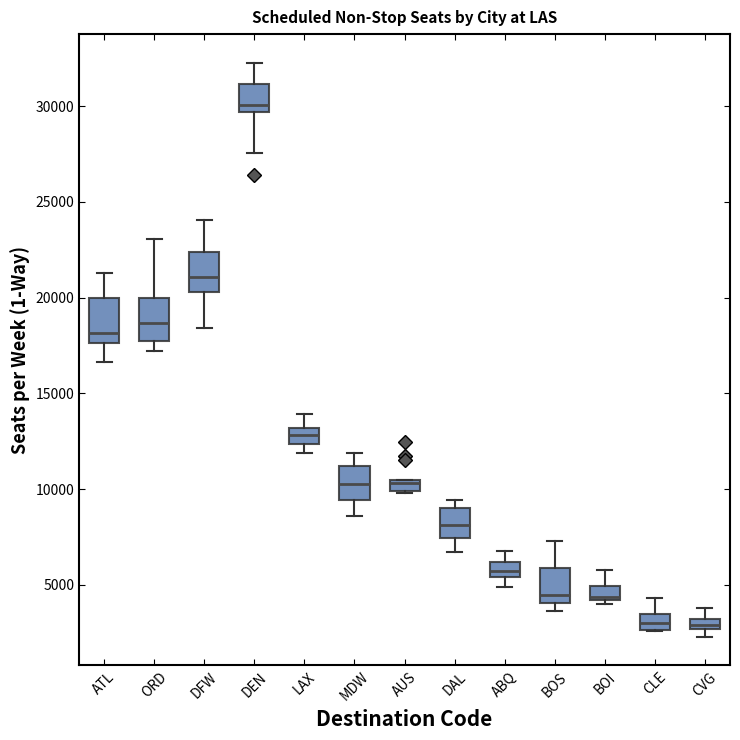

Which box has the highest median line?

DEN